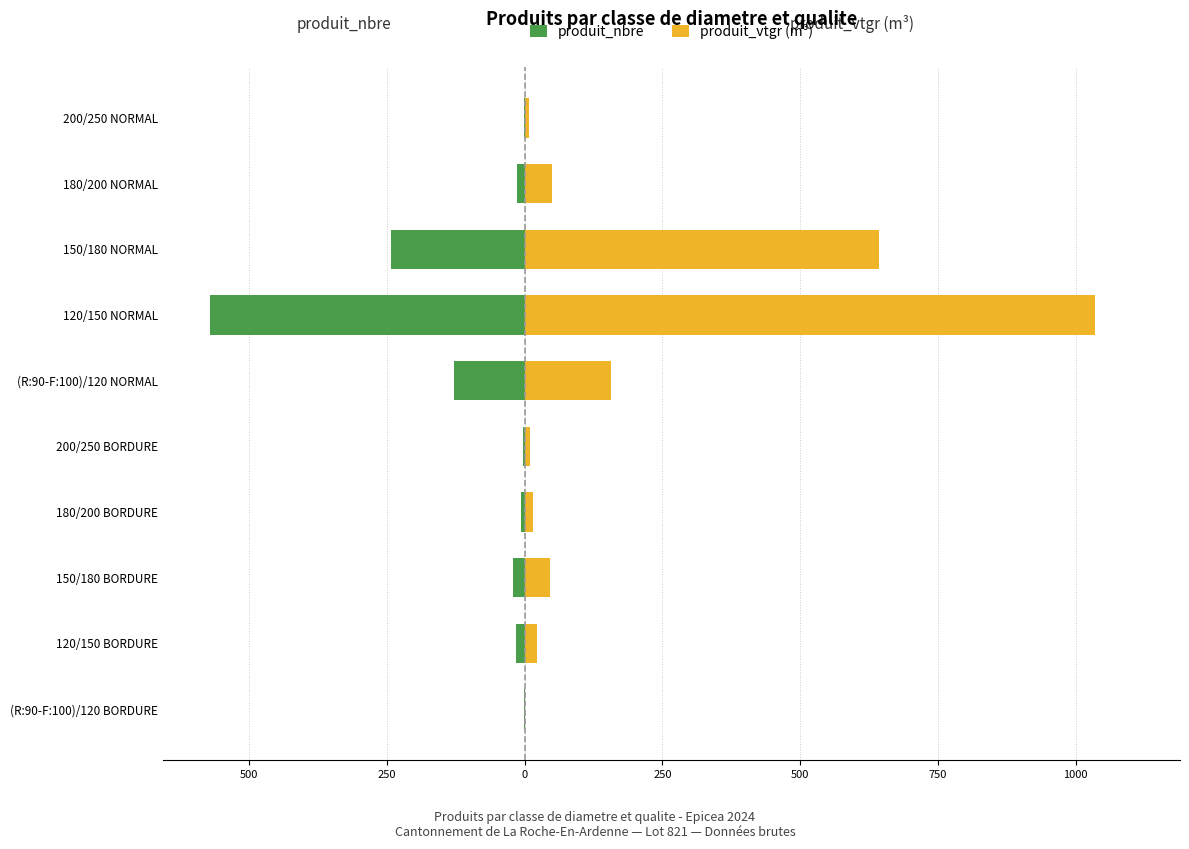

What is the smallest value displayed?

-571.0